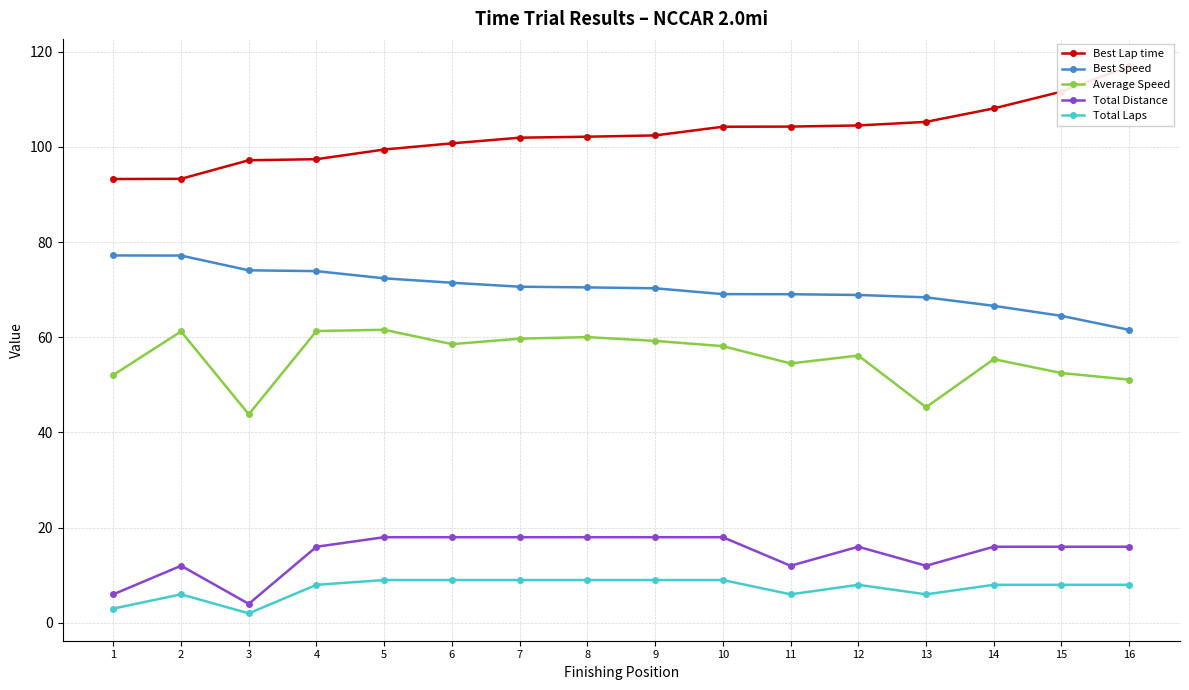

What is the difference between the maximum and minimum values in the Average Speed series?

17.8